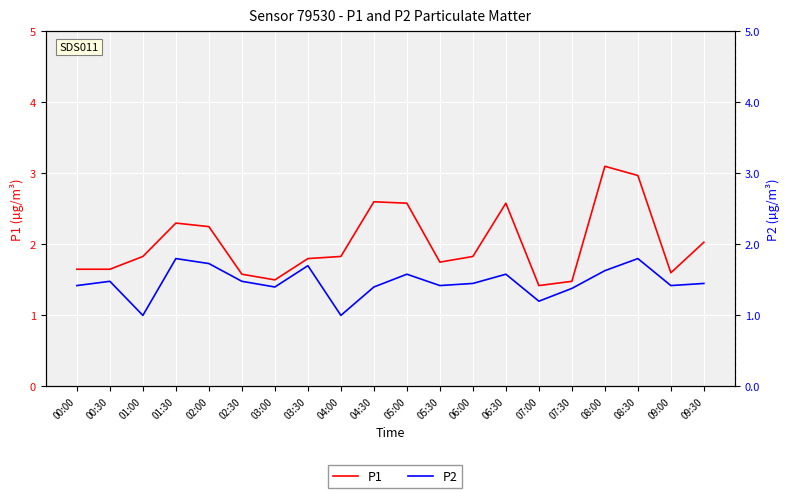

True or false: P1 and P2 intersect in this chart.

False